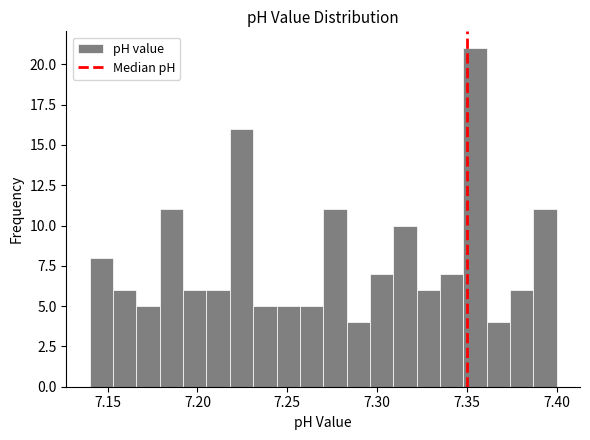

Around what value on the x-axis is the tallest bar? Give the approximate position of its centre, as read against the axis.

7.355